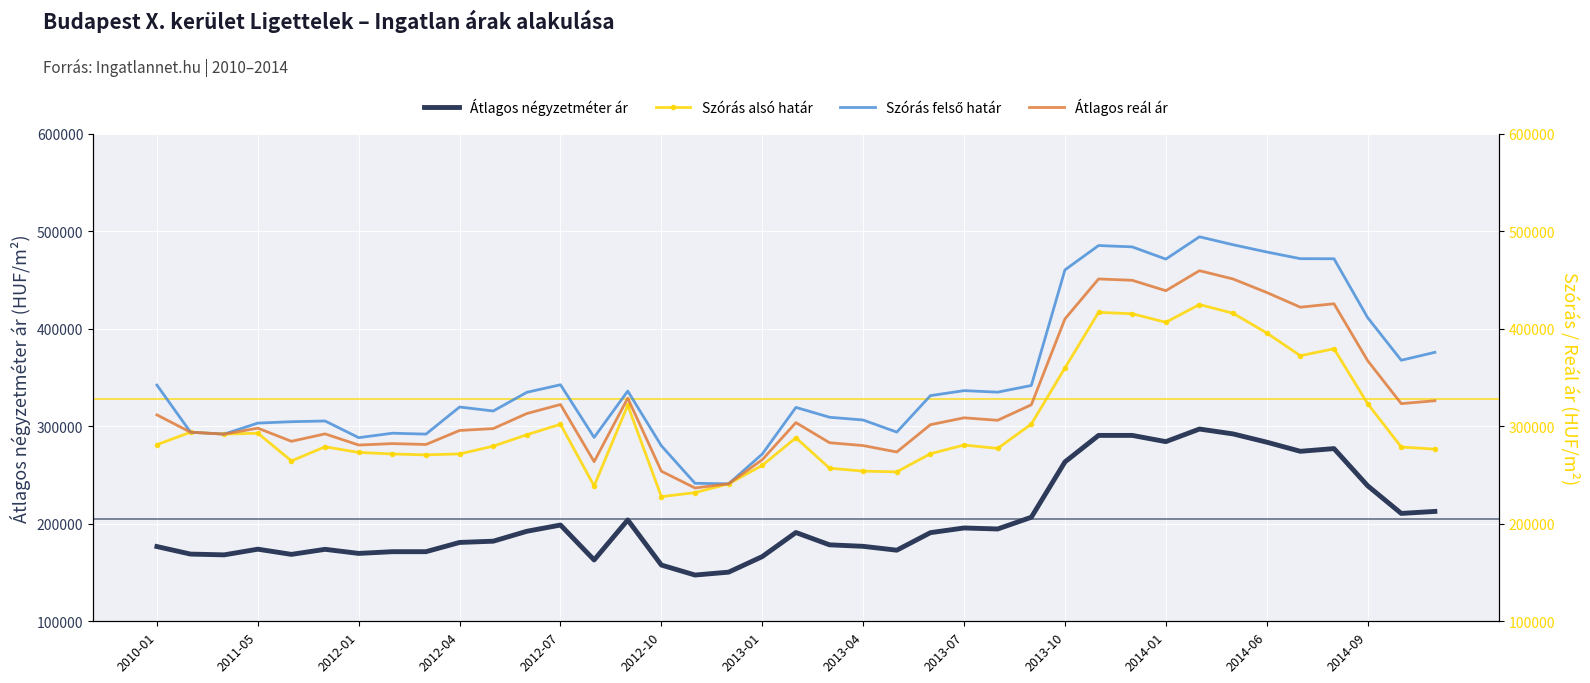

At how many categories does at least one series exceed 180983?

39